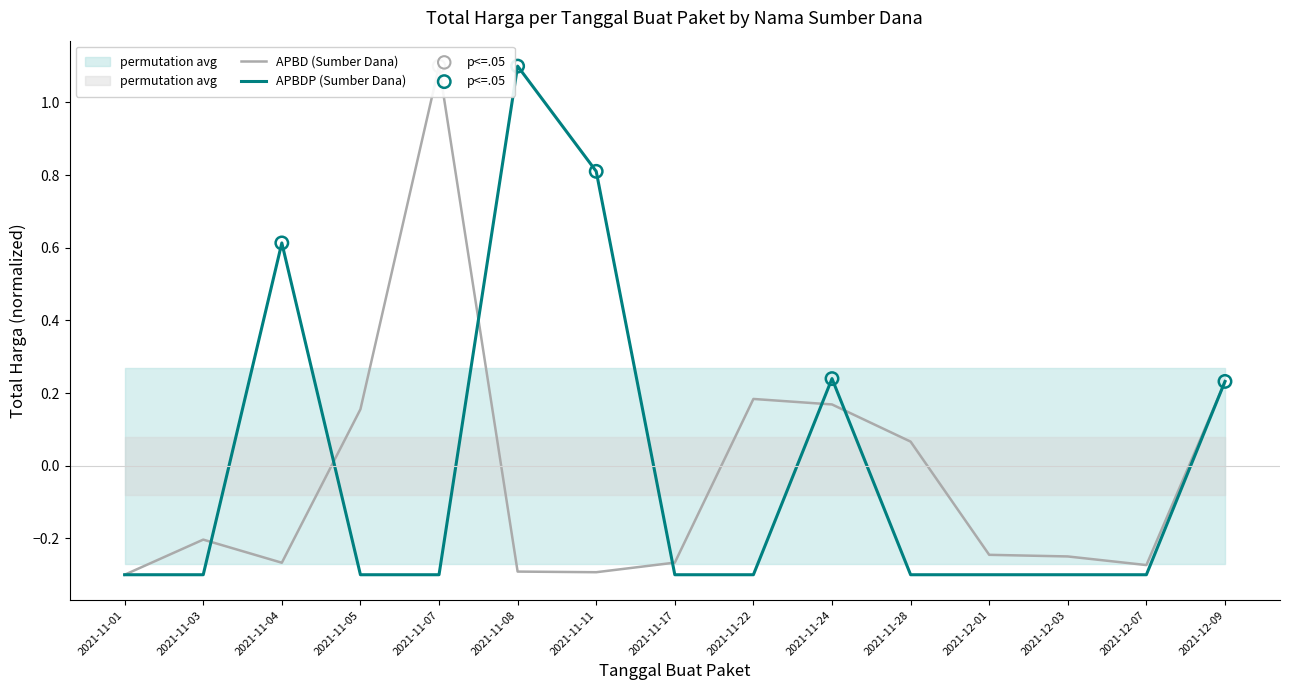

Which series has the largest Y range (max minus min)?

Total Harga (APBD)